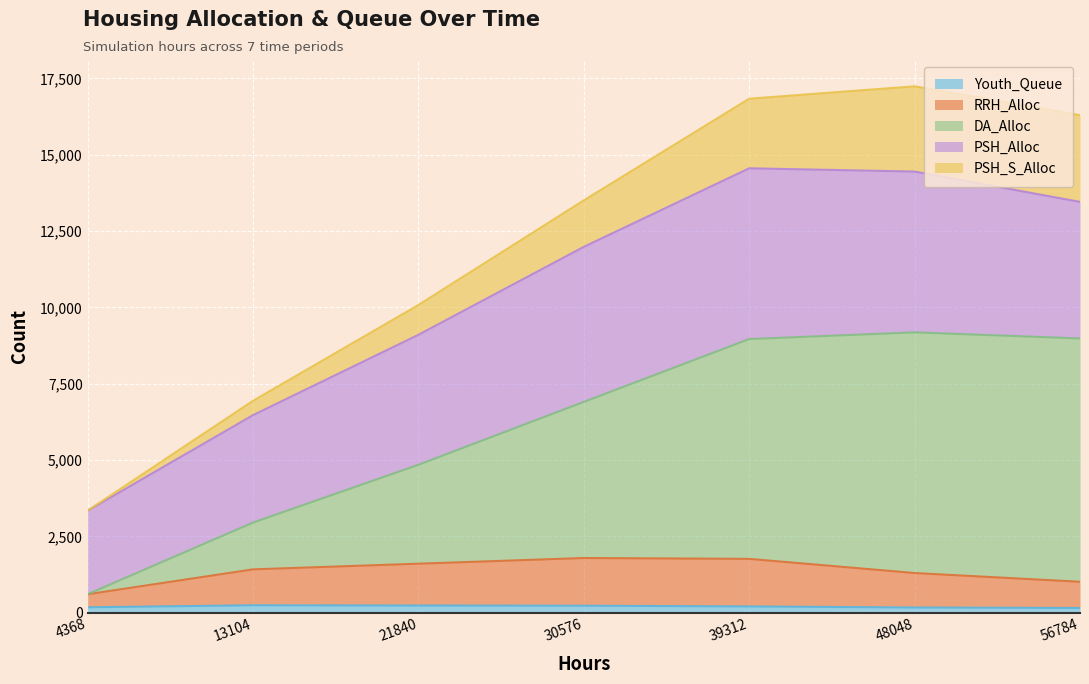

Between 21840 and 56784, which series saw the biggest shift?

DA_Alloc